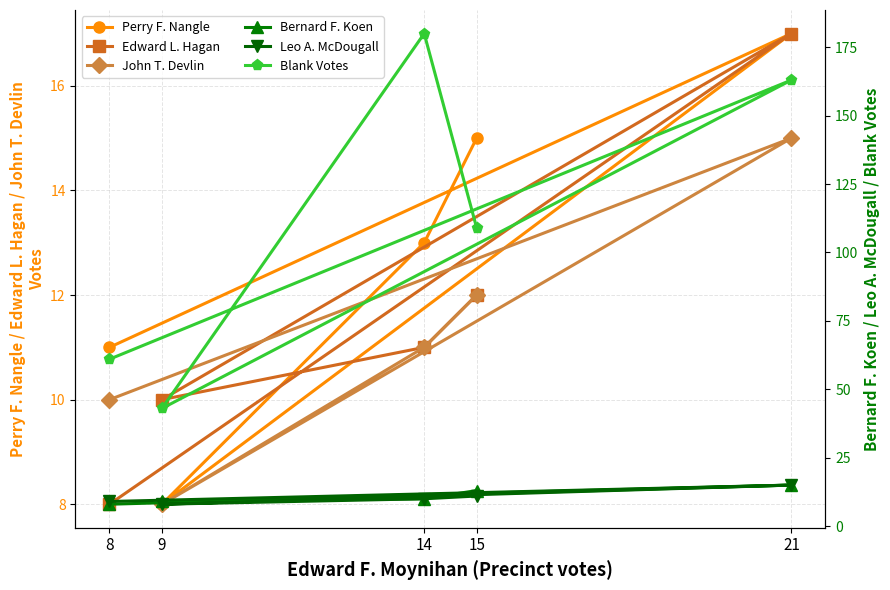

Reading left to right, list all the values displayed in this chart.

Perry F. Nangle: 15	13	8	17	11
Edward L. Hagan: 12	11	10	17	8
John T. Devlin: 12	11	8	15	10
Bernard F. Koen: 13	10	9	15	8
Leo A. McDougall: 11	10	8	15	9
Blank Votes: 109	180	43	163	61